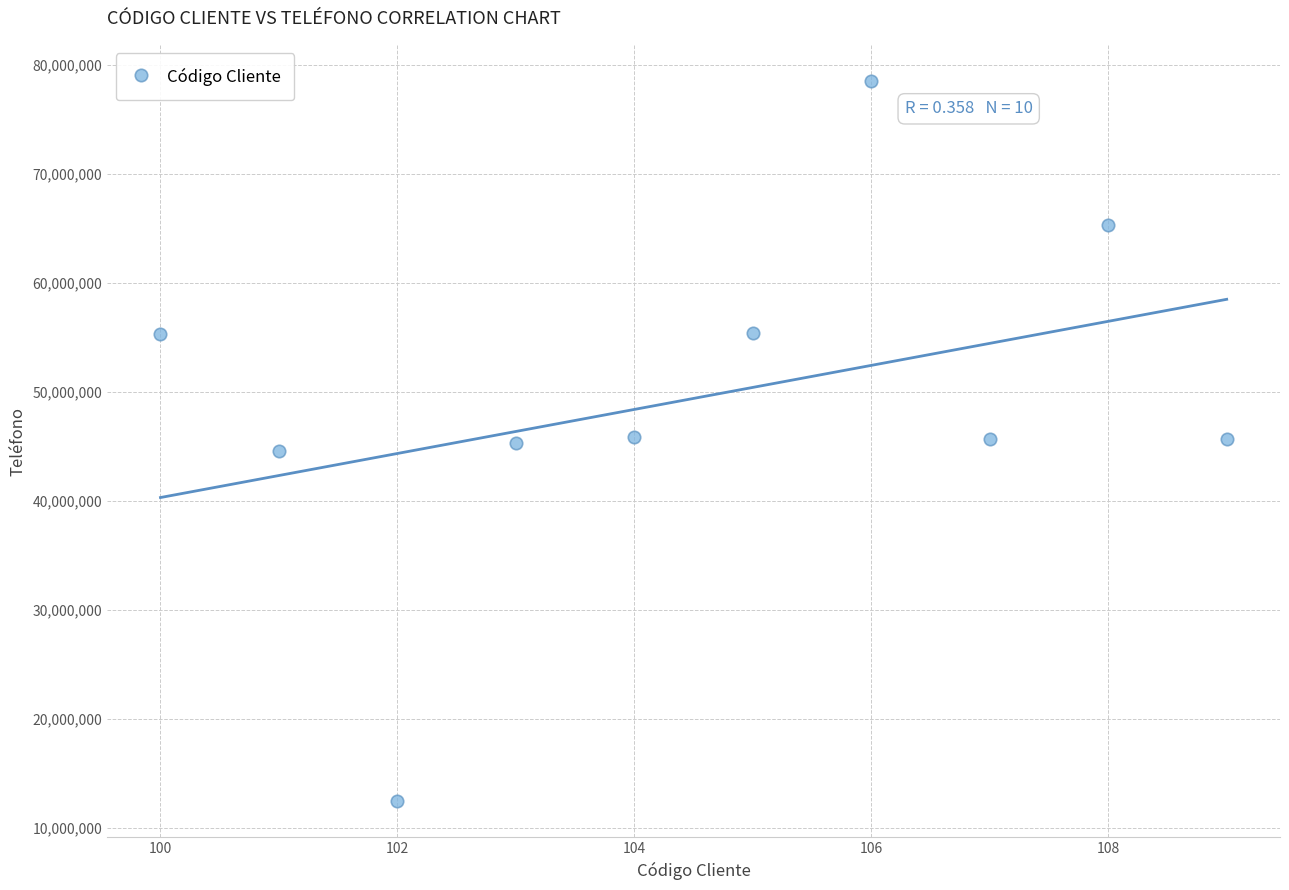

What is the average X value?

104